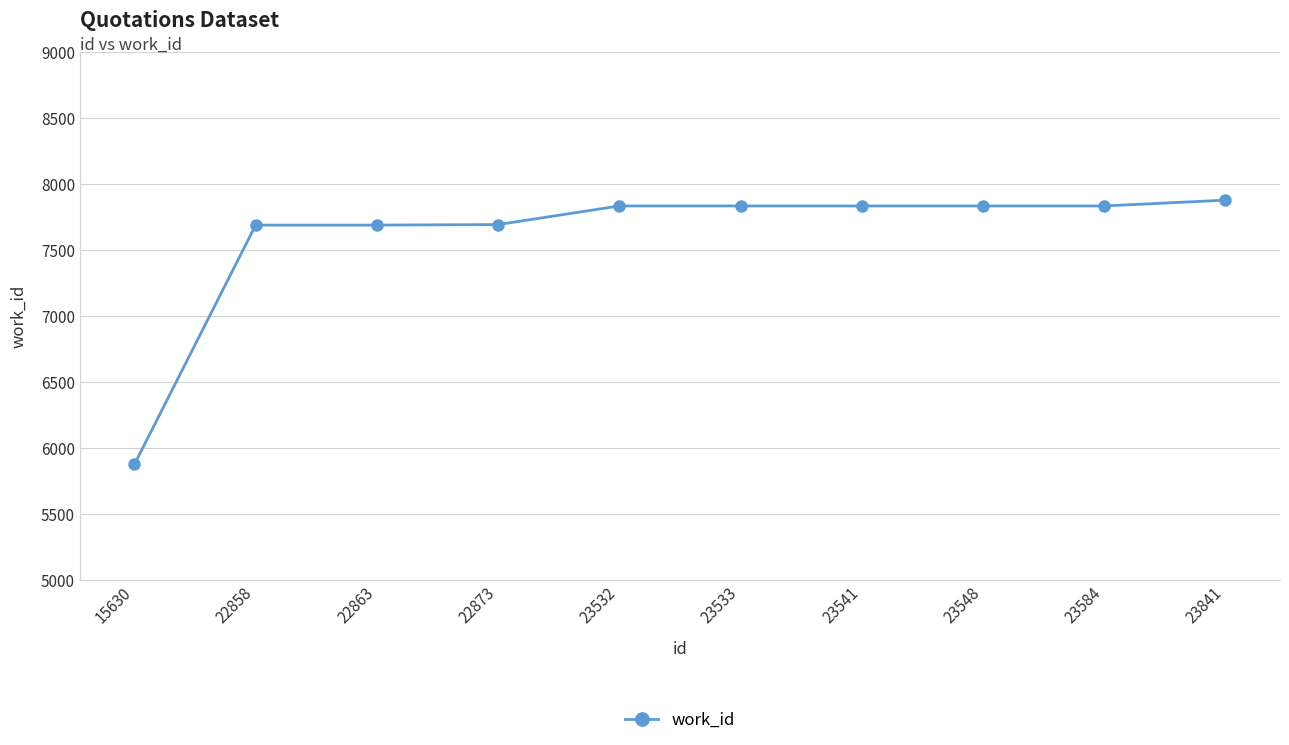

Read the value at 22873, to the nearest 100.

7700